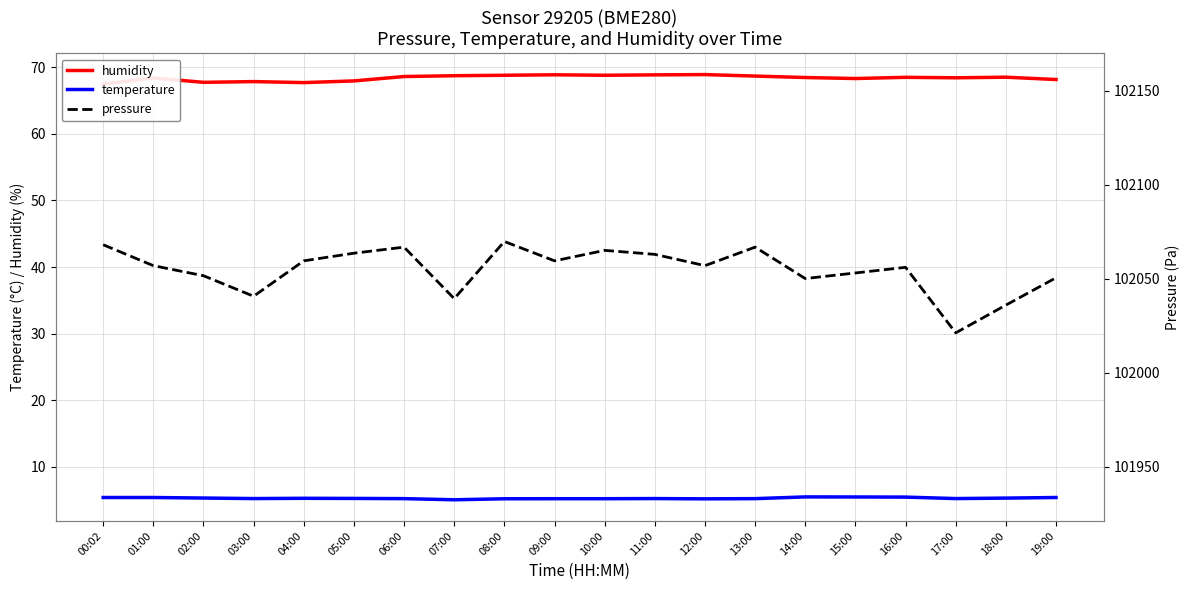

How many categories are shown in the chart?

20